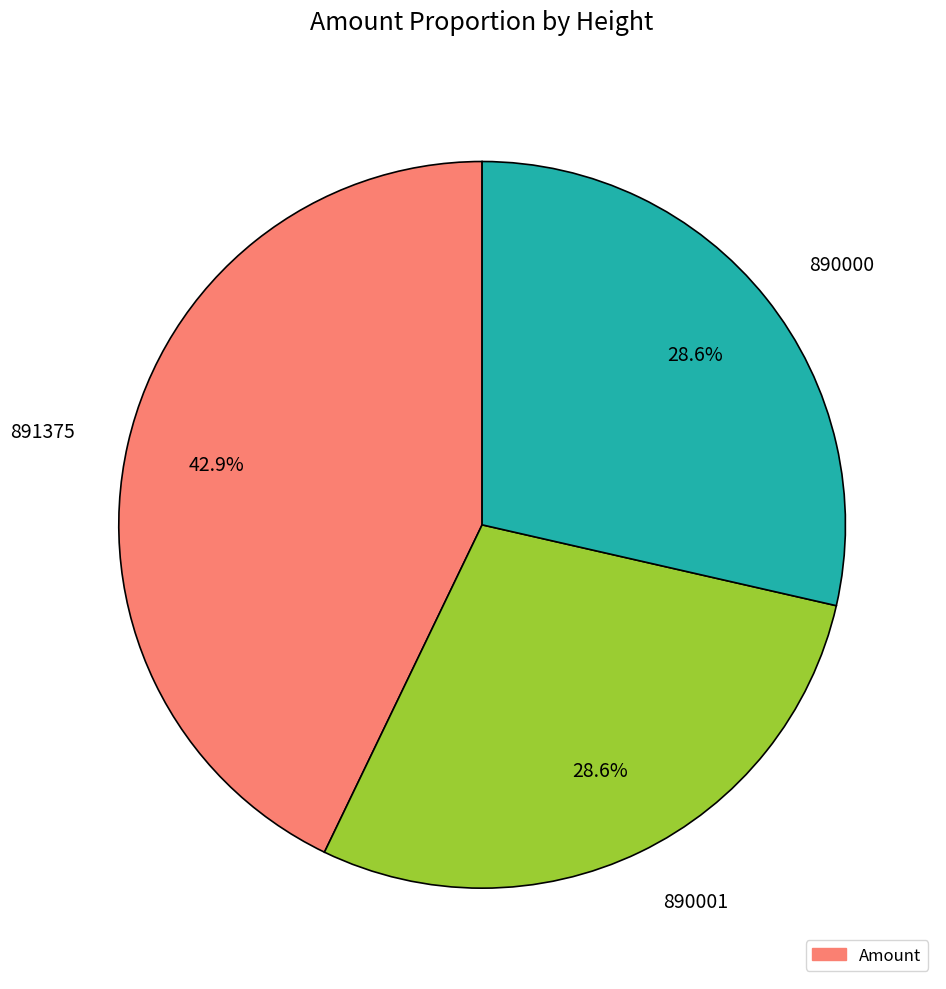

To the nearest percent, what portion does 891375 represent?

43%